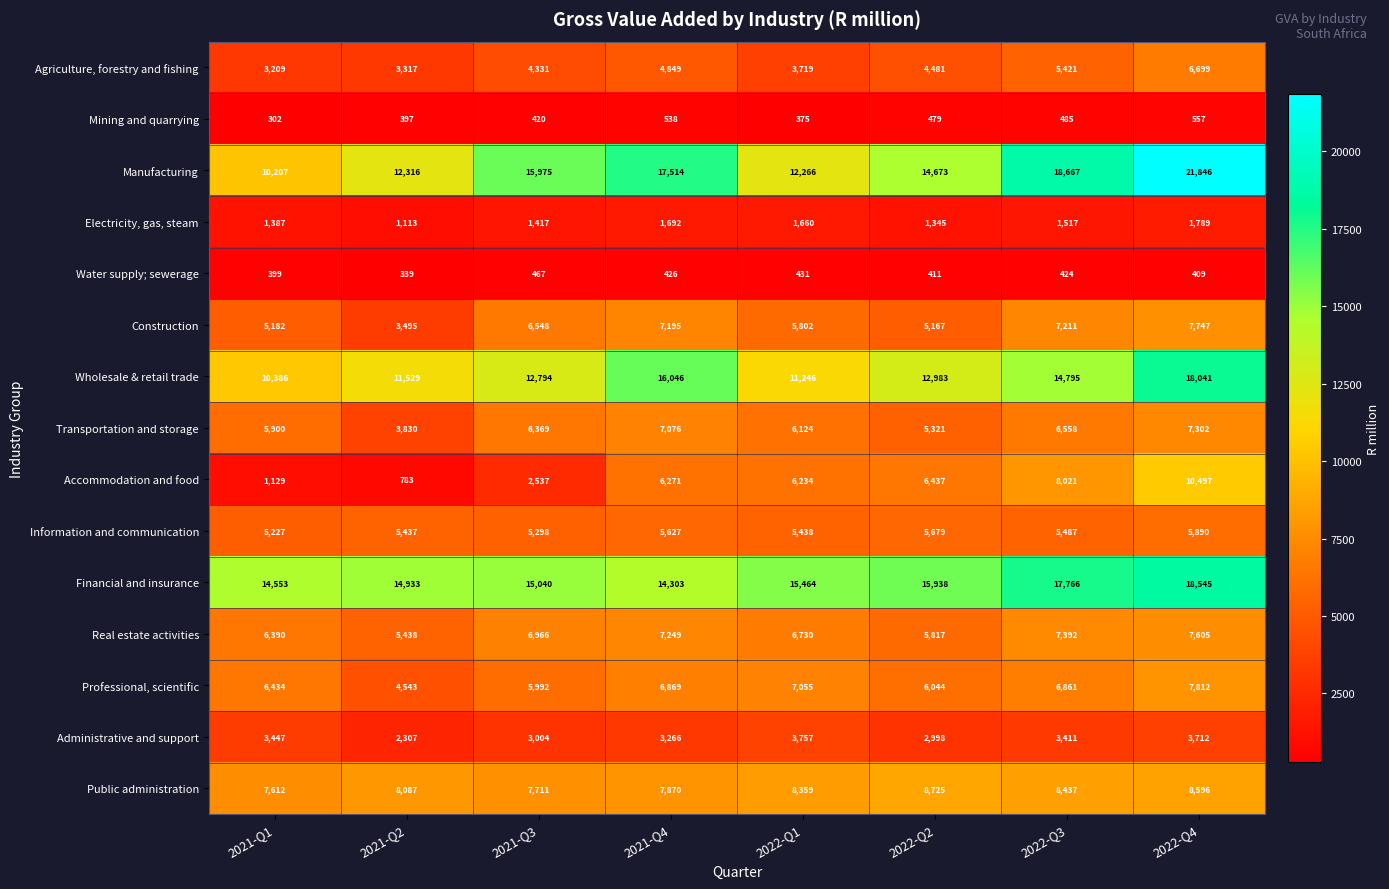

What is the total value across all series at 2021-Q1?

81764